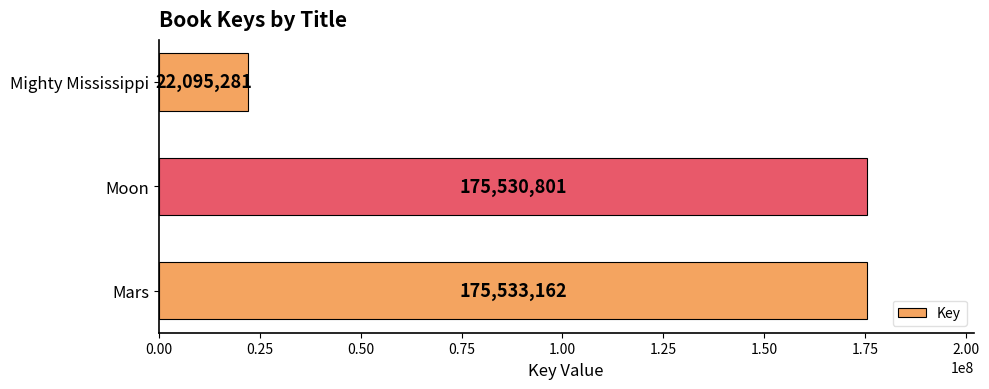

True or false: the data shows 22095281 at Mighty Mississippi.

True